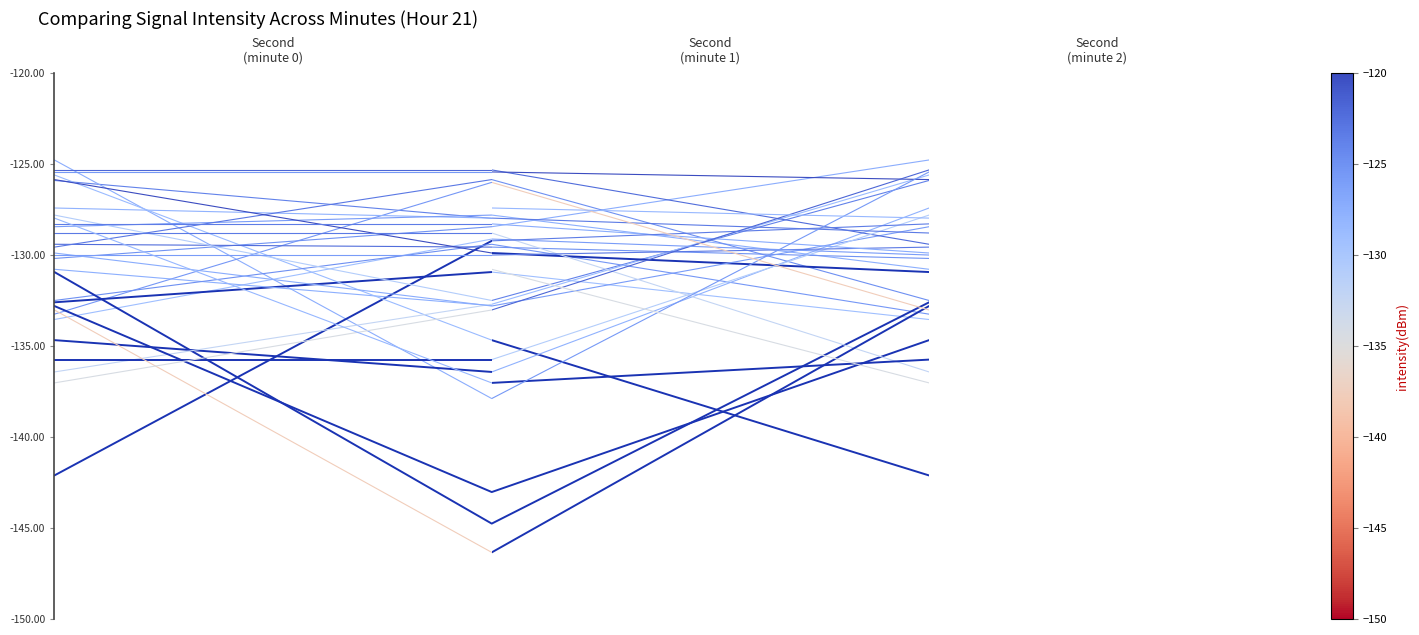

Is this an area chart (filled region under the line)?

No